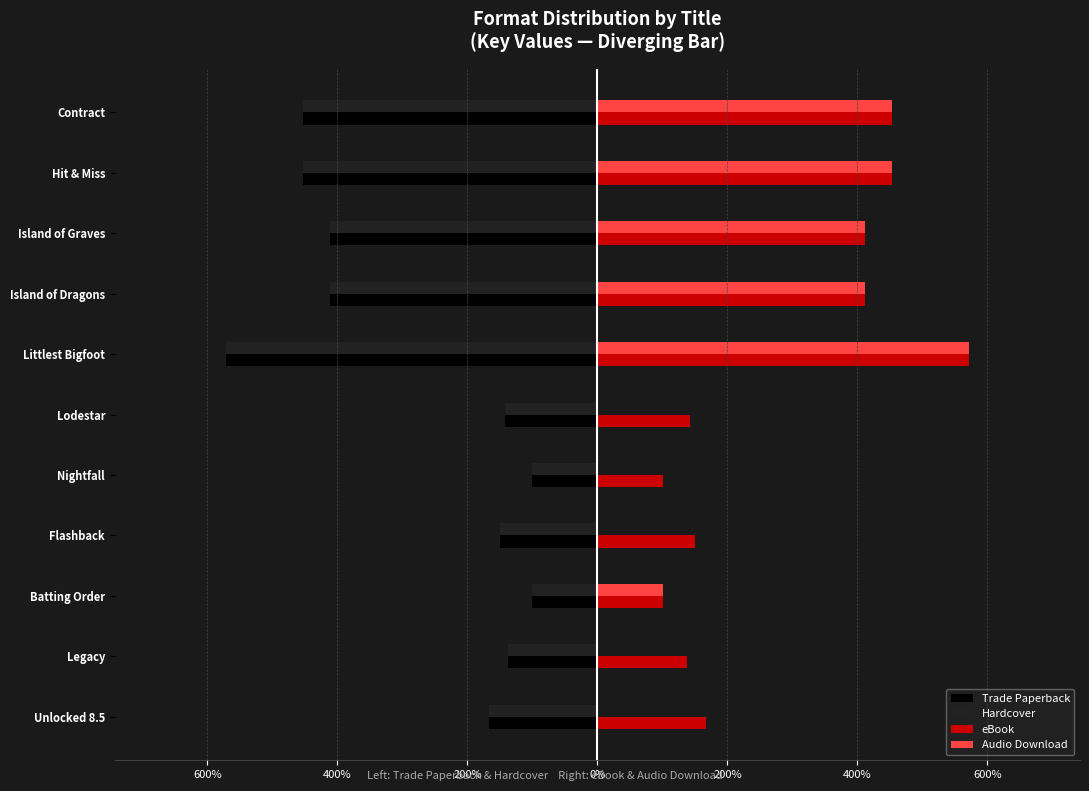

How many data points in Audio Download are above 1?

6